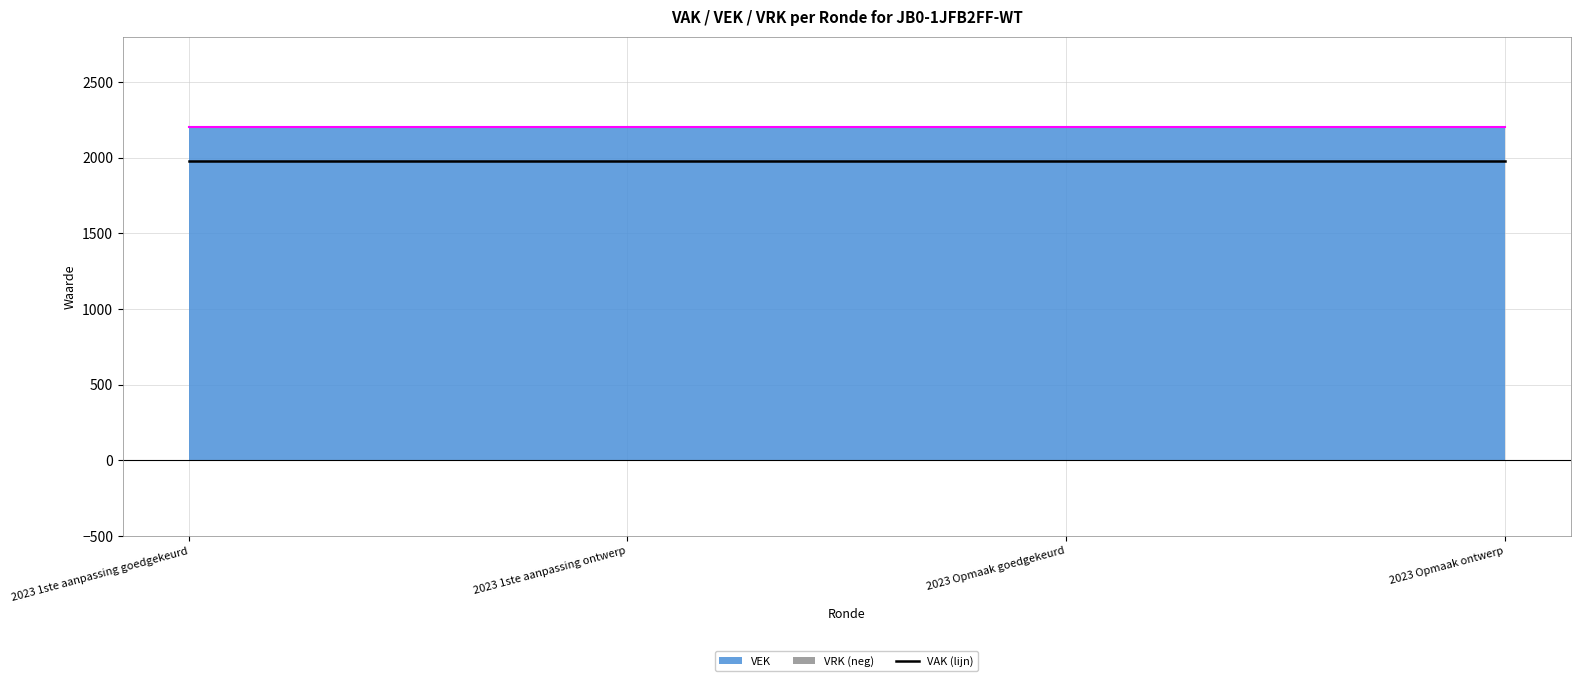

True or false: VRK and VEK cross at least once.

False